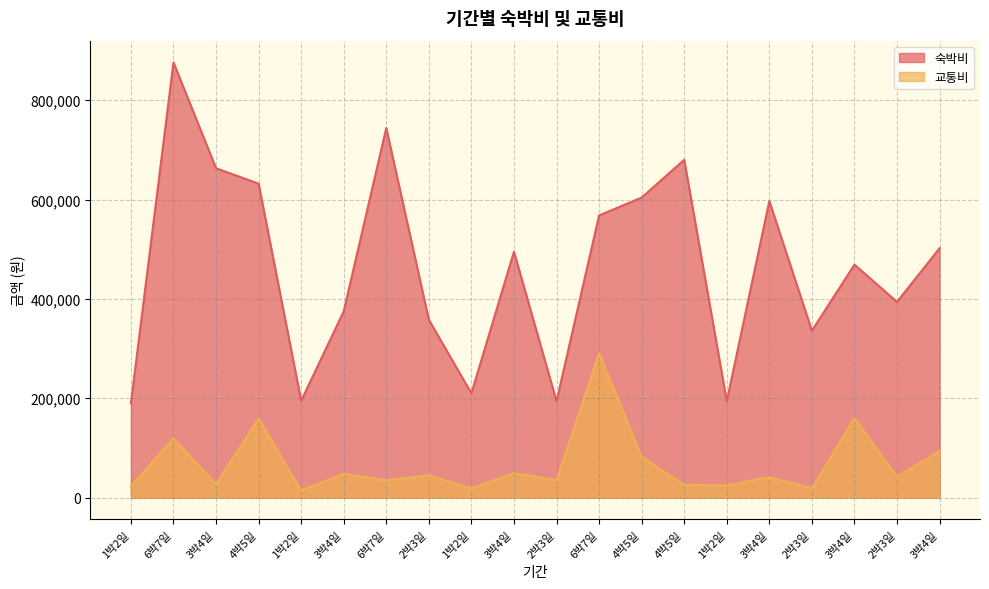

True or false: 숙박비 and 교통비 cross at least once.

False